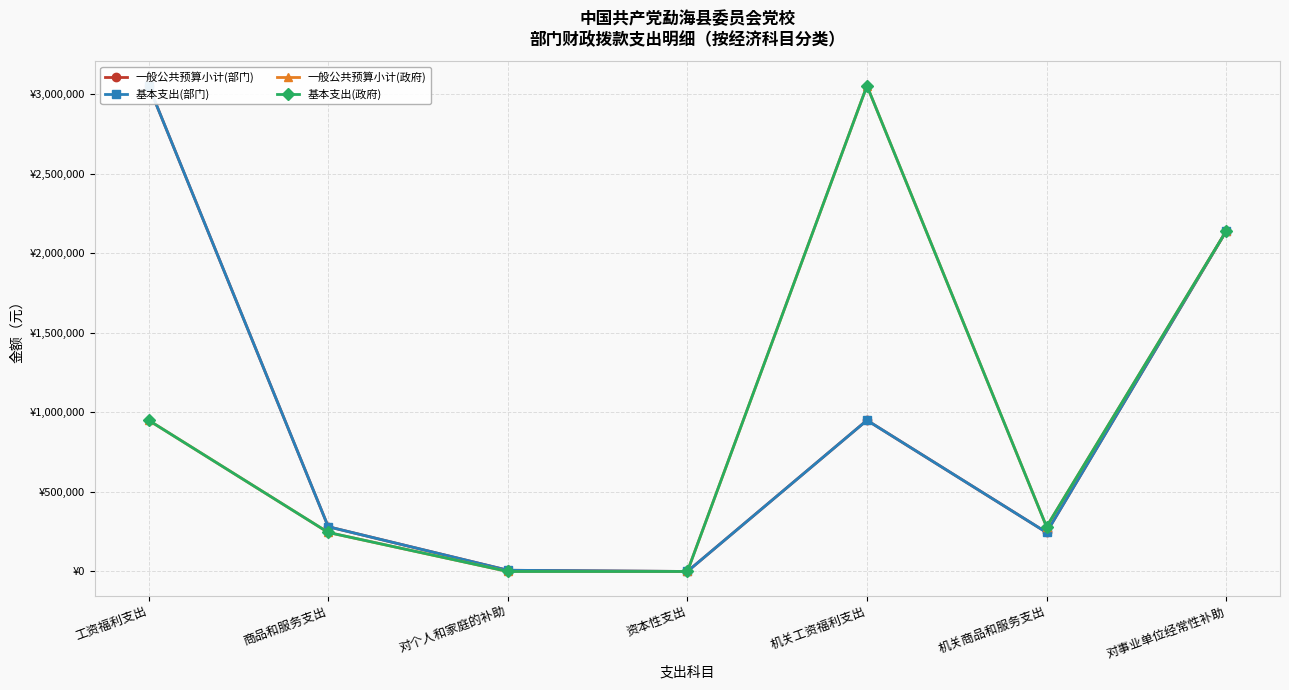

At 对事业单位经常性补助, list the series in order from smallest to largest.

一般公共预算小计(部门), 基本支出(部门), 一般公共预算小计(政府), 基本支出(政府)